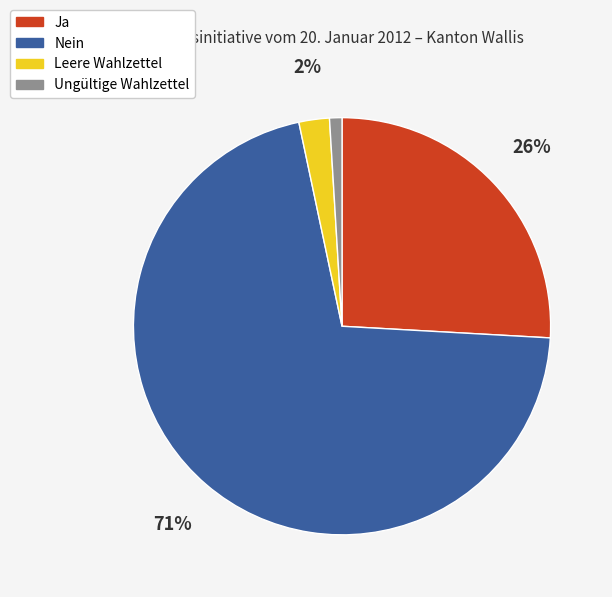

How many segments does this pie chart have?

4